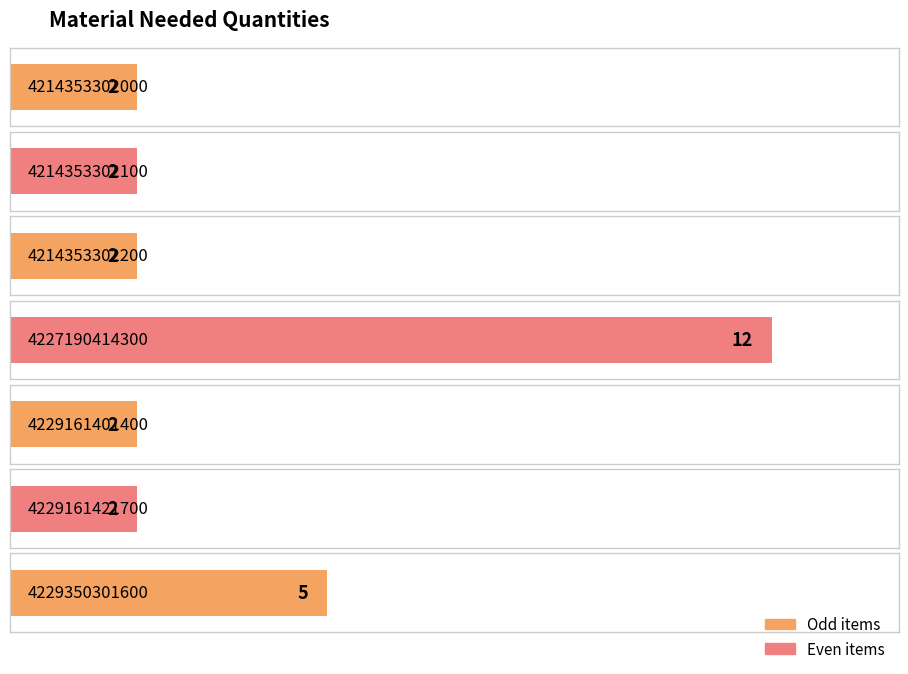

Which label corresponds to the largest value in the chart?

4227190414300